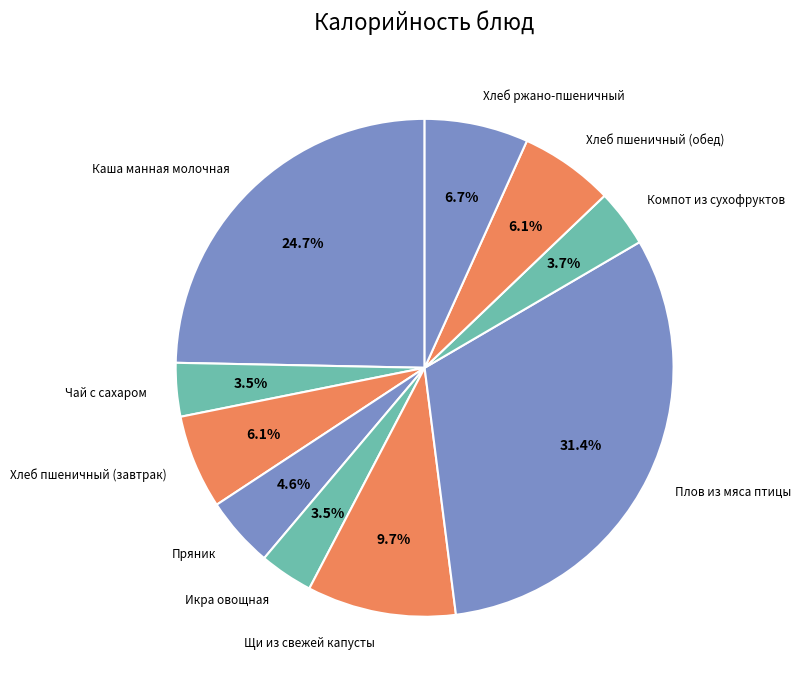

Do Хлеб ржано-пшеничный and Каша манная молочная together represent more than half of the pie?

No